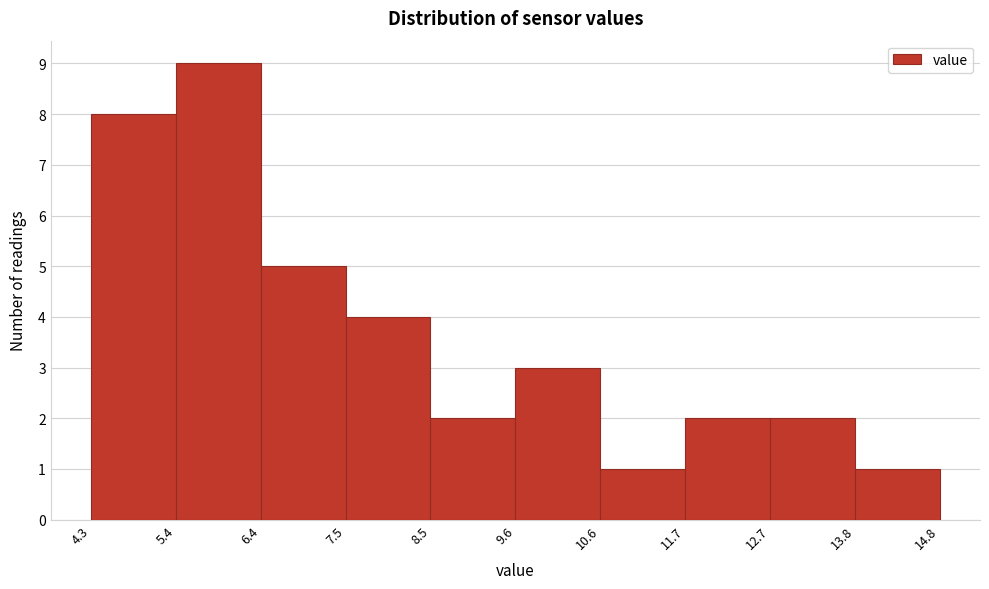

Reading left to right, list every bar in this chart as the range it spans on the x-axis followed by its height. The values are not printed on the chart, so give them approximately, as read against the axis.

4.3 to 5.4: 8
5.4 to 6.4: 9
6.4 to 7.5: 5
7.5 to 8.5: 4
8.5 to 9.6: 2
9.6 to 10.6: 3
10.6 to 11.7: 1
11.7 to 12.7: 2
12.7 to 13.8: 2
13.8 to 14.8: 1